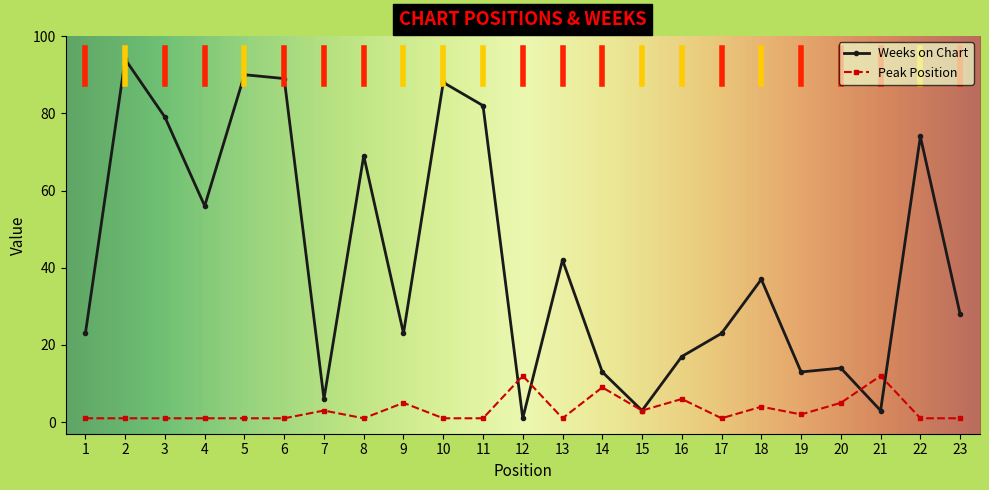

How many series are shown in this chart?

2